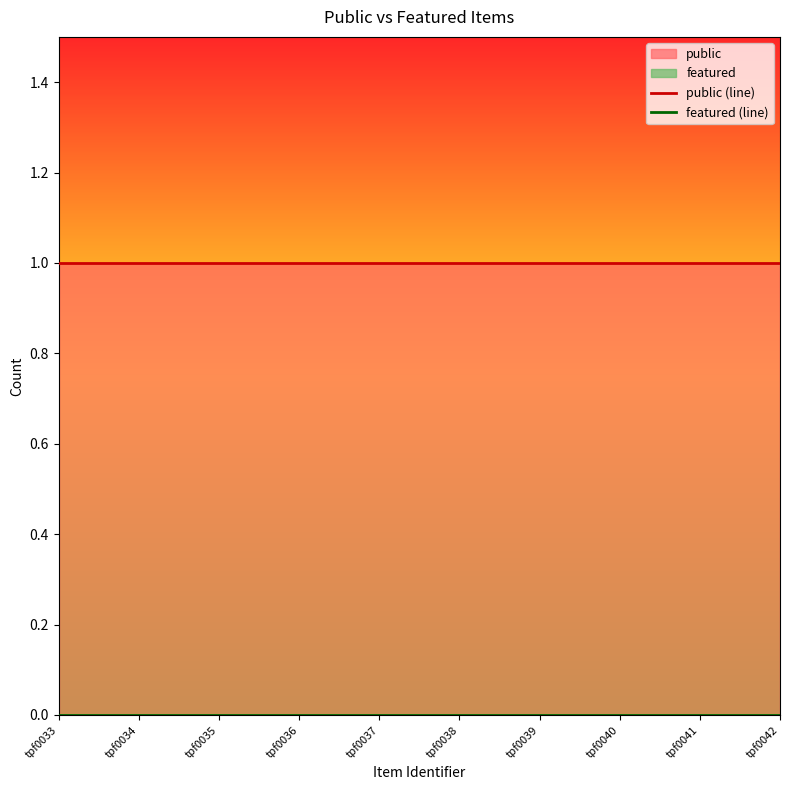

True or false: public (line) has more than 1 interior local peaks.

False